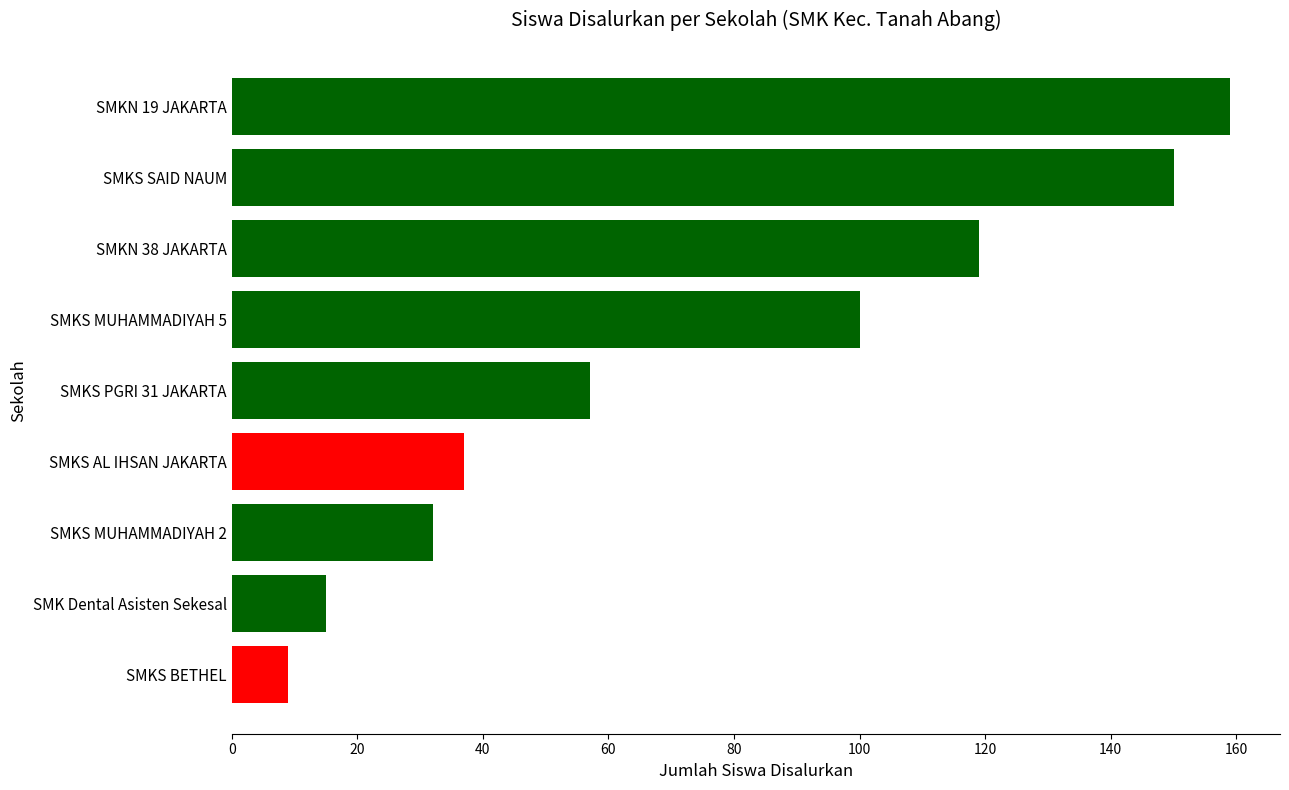

Reading bottom to top, transcribe all the data shown in this chart.

9	15	32	37	57	100	119	150	159